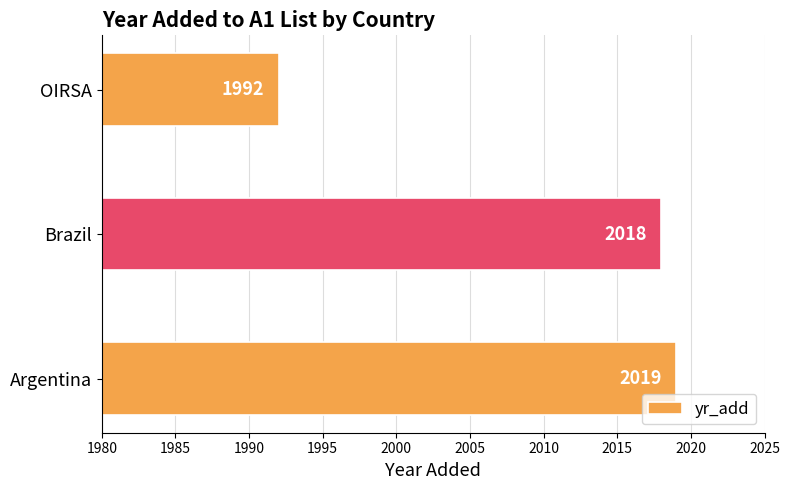

Does the chart contain stacked bars?

No